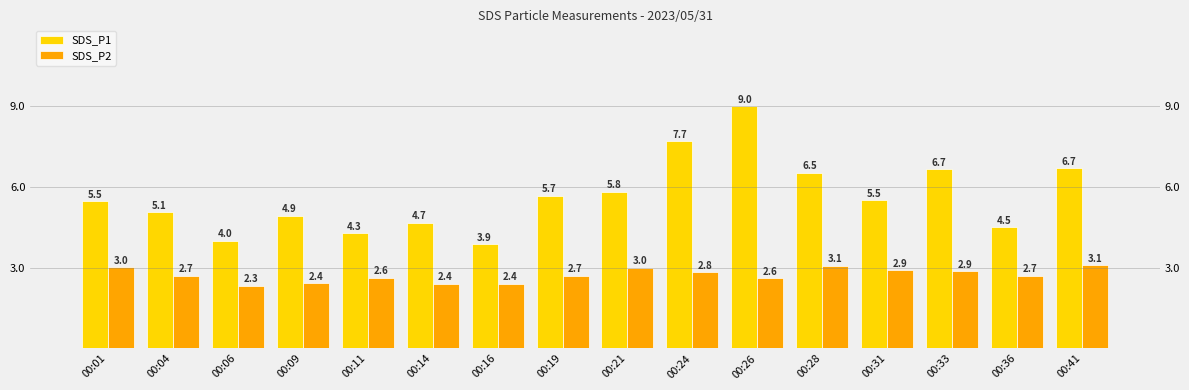

The SDS_P1 series shows 6.7 at 00:33. True or false?

True